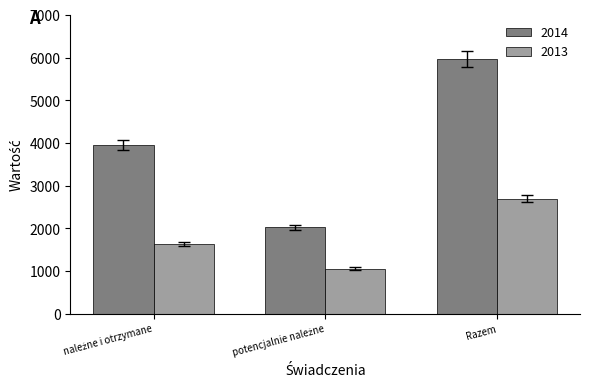

How many series are shown in this chart?

2